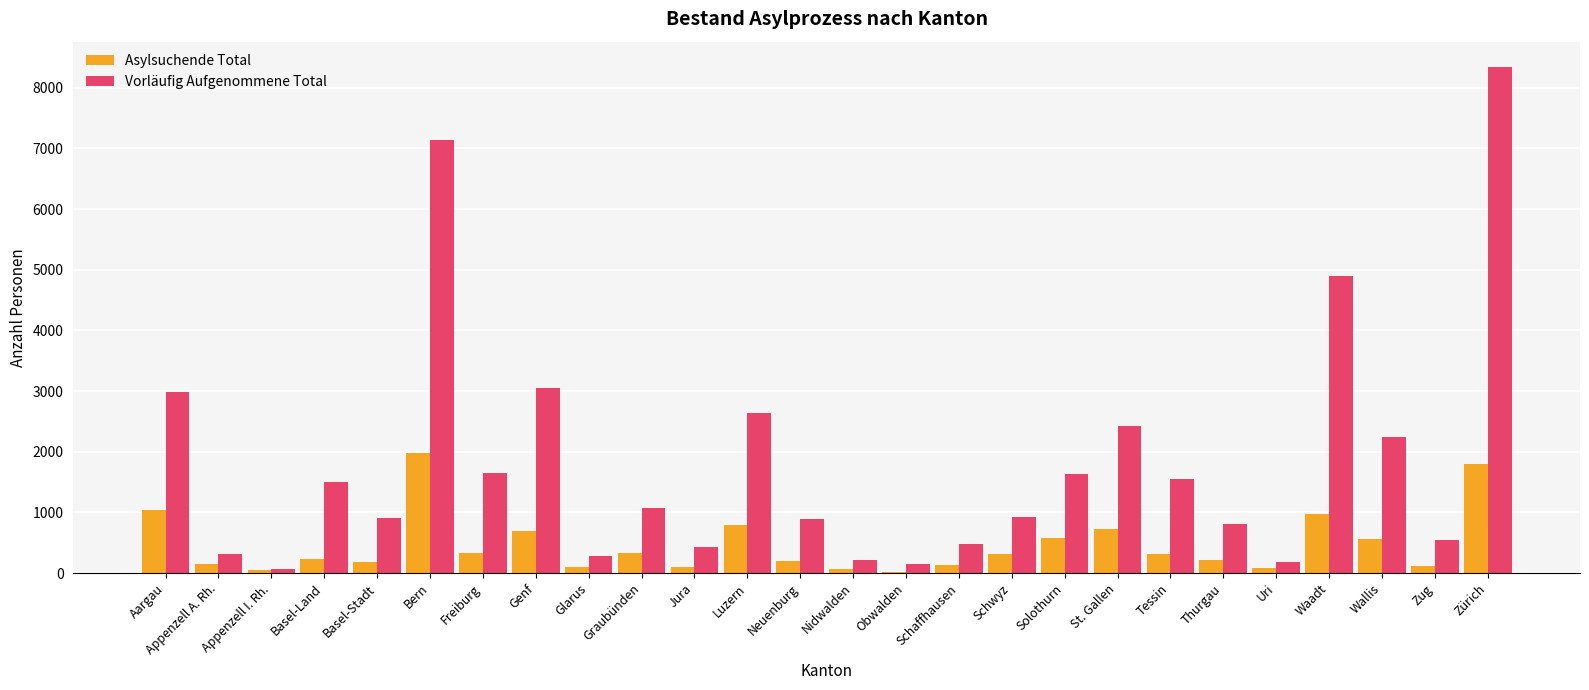

What is the maximum value for Vorläufig Aufgenommene Total?

8344